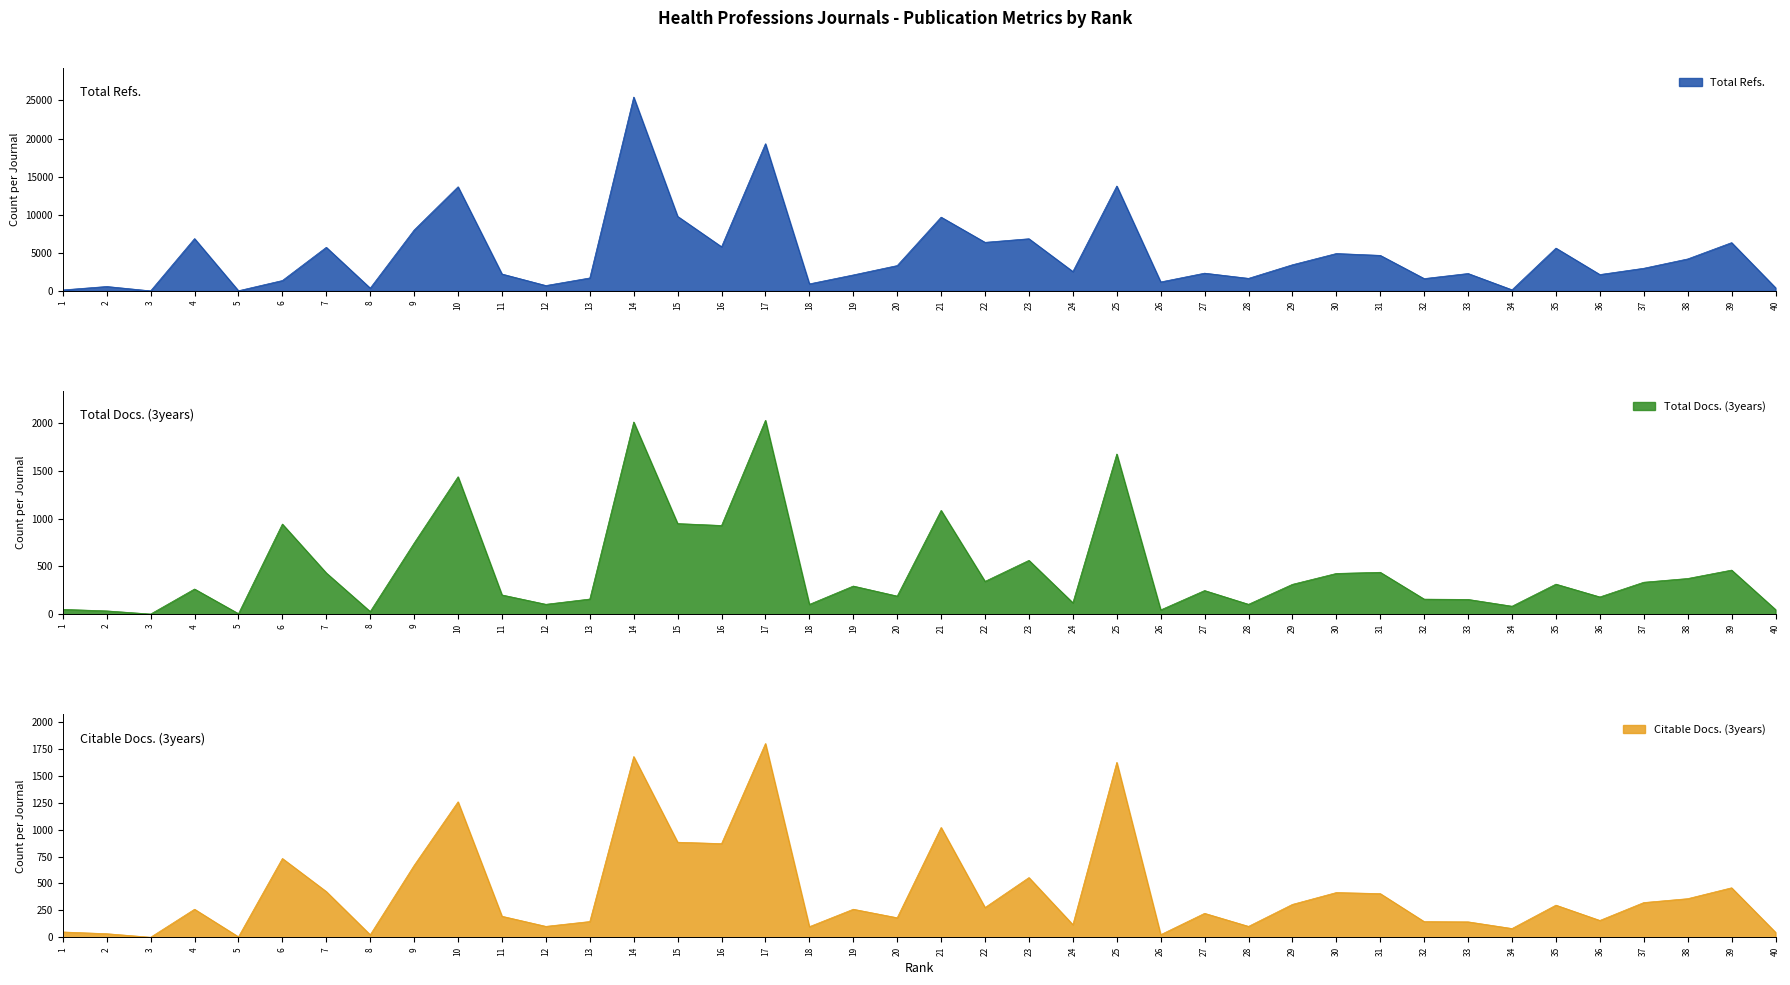

The Citable Docs. (3years) series shows 416 at 9. True or false?

False